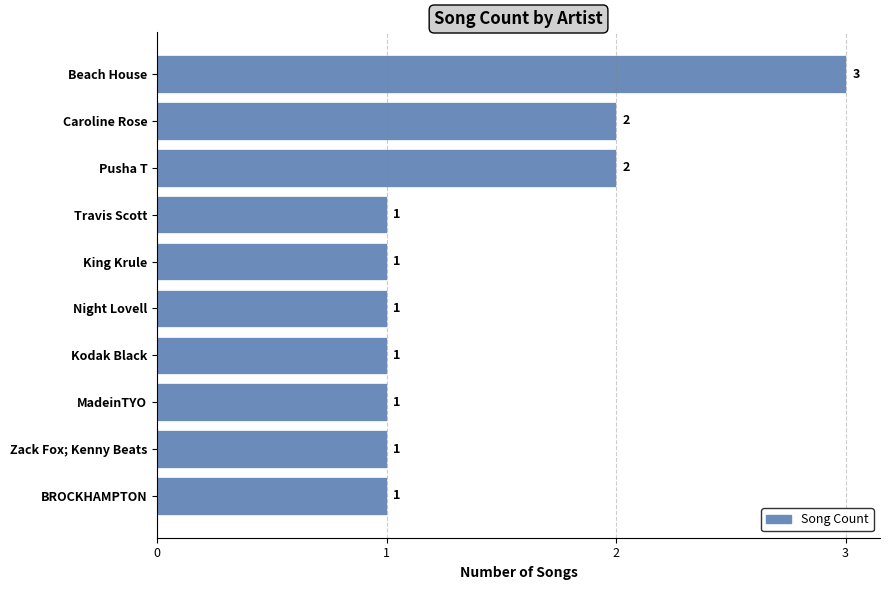

What is the difference between the maximum and minimum values?

2